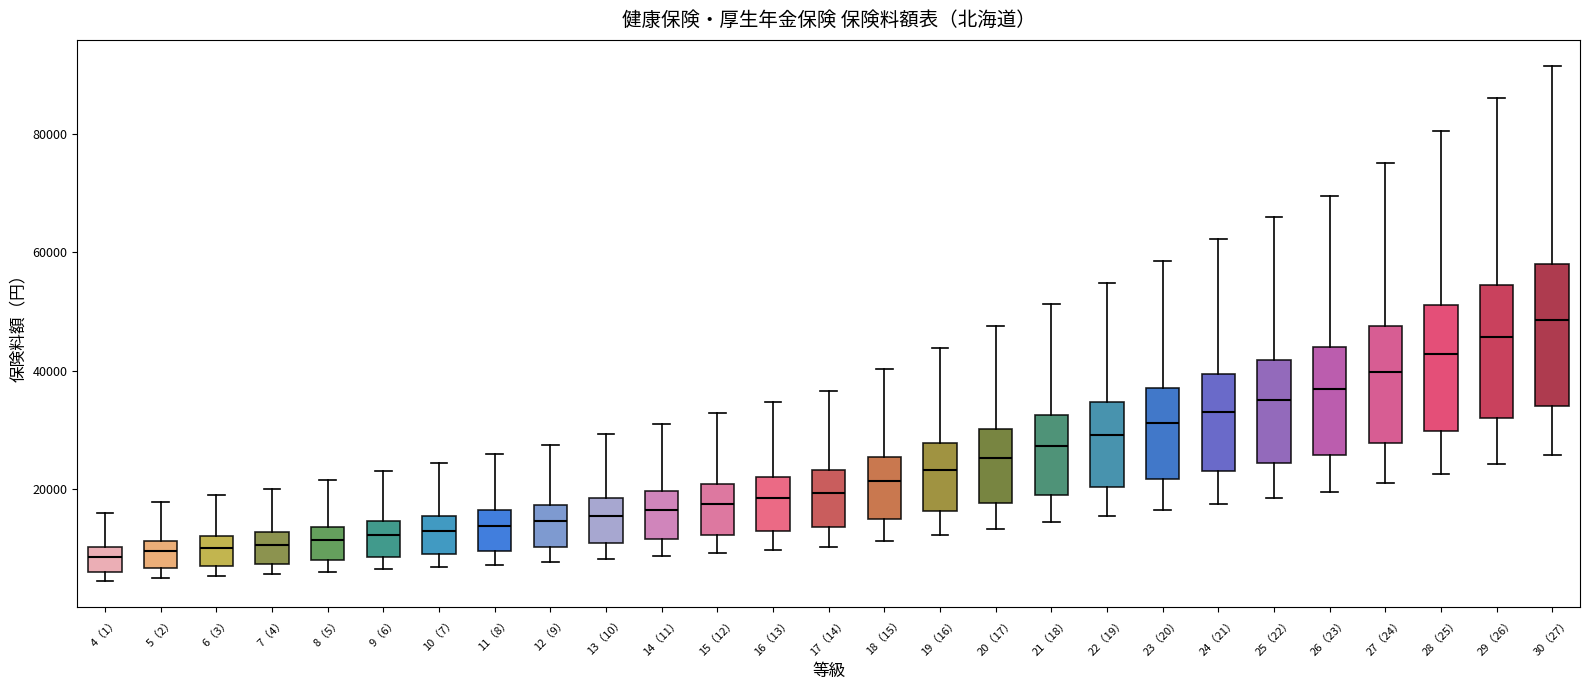

Where is the lower edge of the box for 15（12） on the y-axis? The values are not printed on the chart, so give them approximately, as read against the axis.

12000